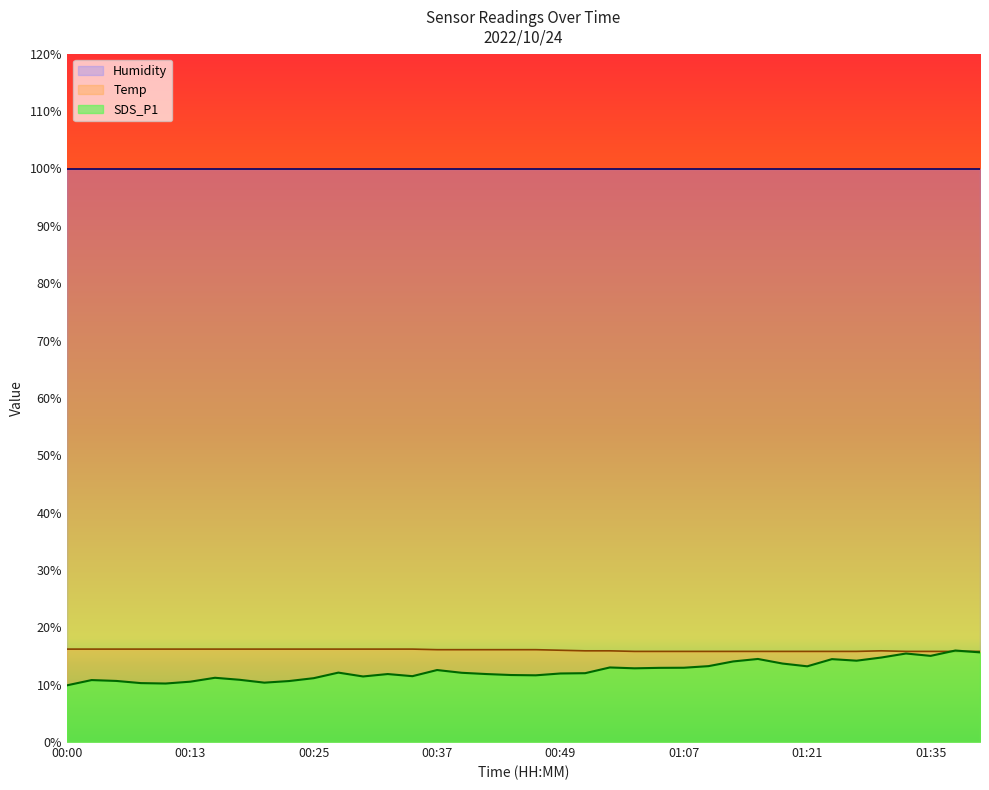

What is the highest value of the SDS_P1 series?

15.9